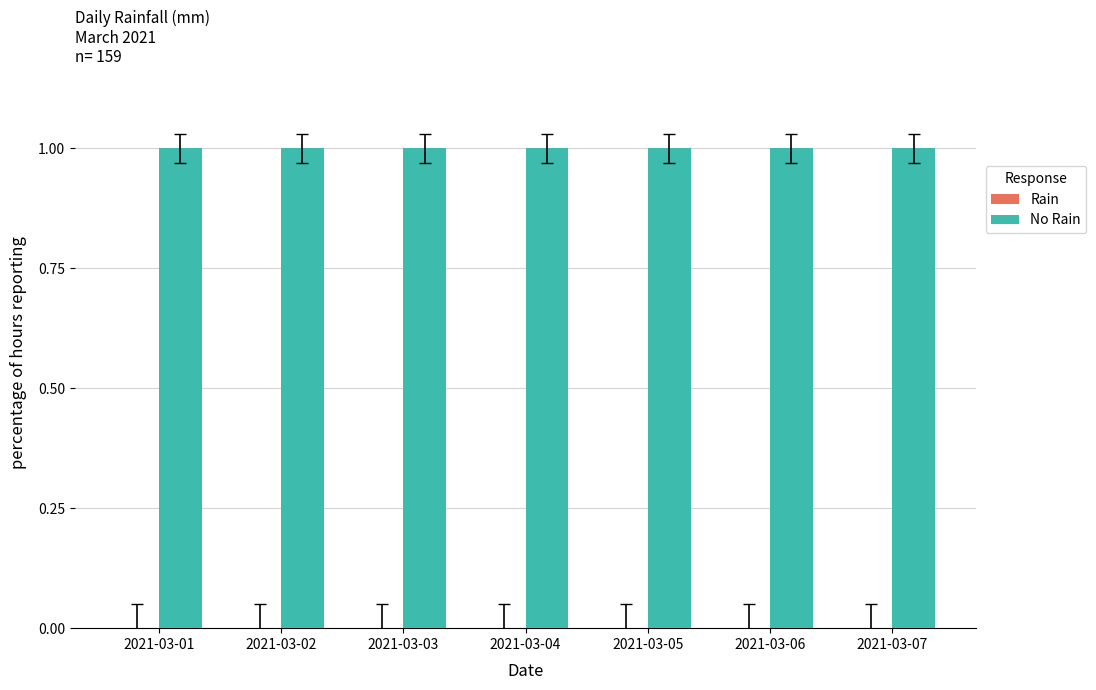

The value of No Rain at 2021-03-01 is 1. True or false?

True